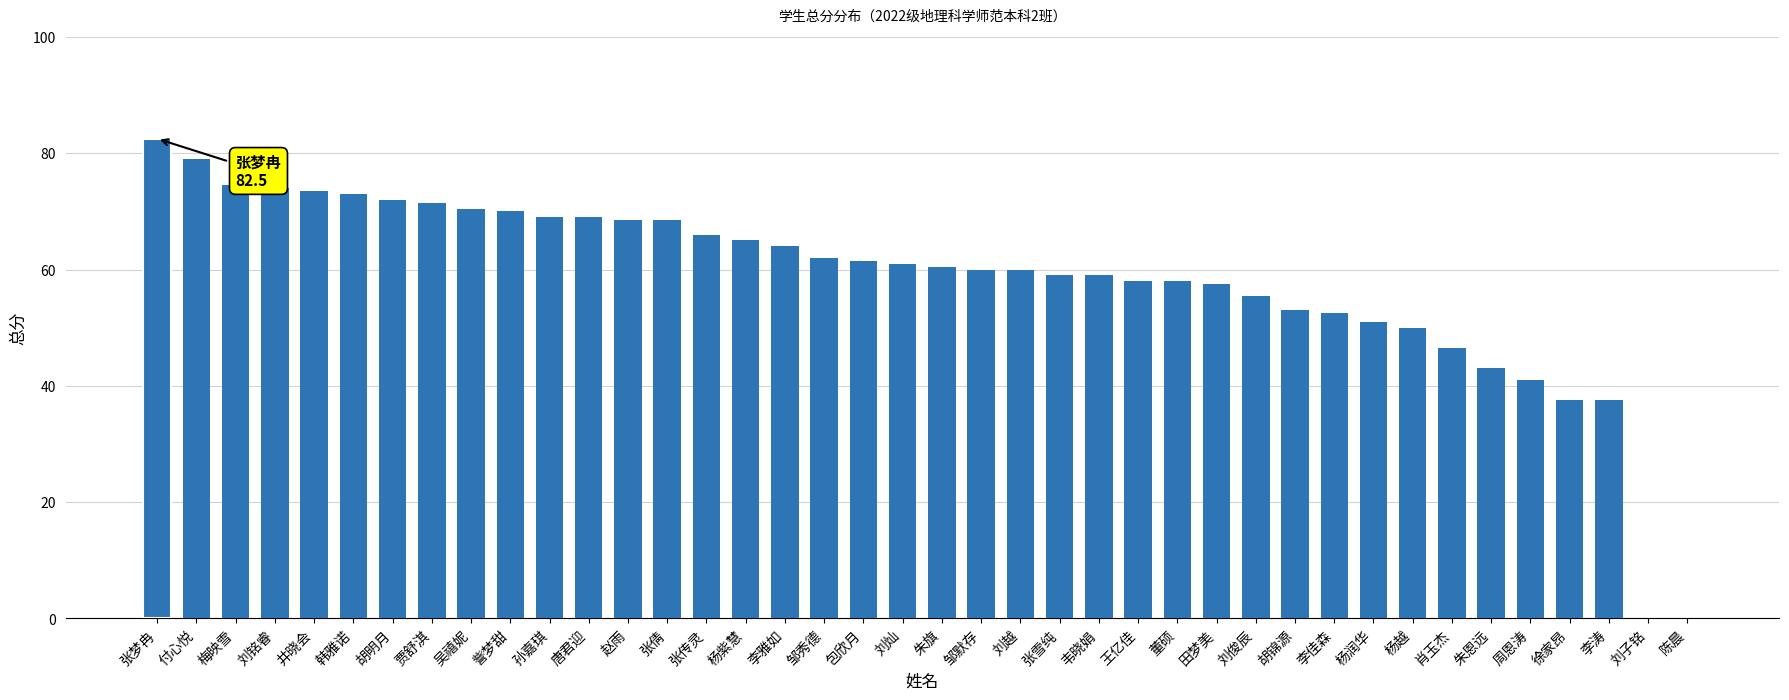

What is the sum of all values?

2334.5